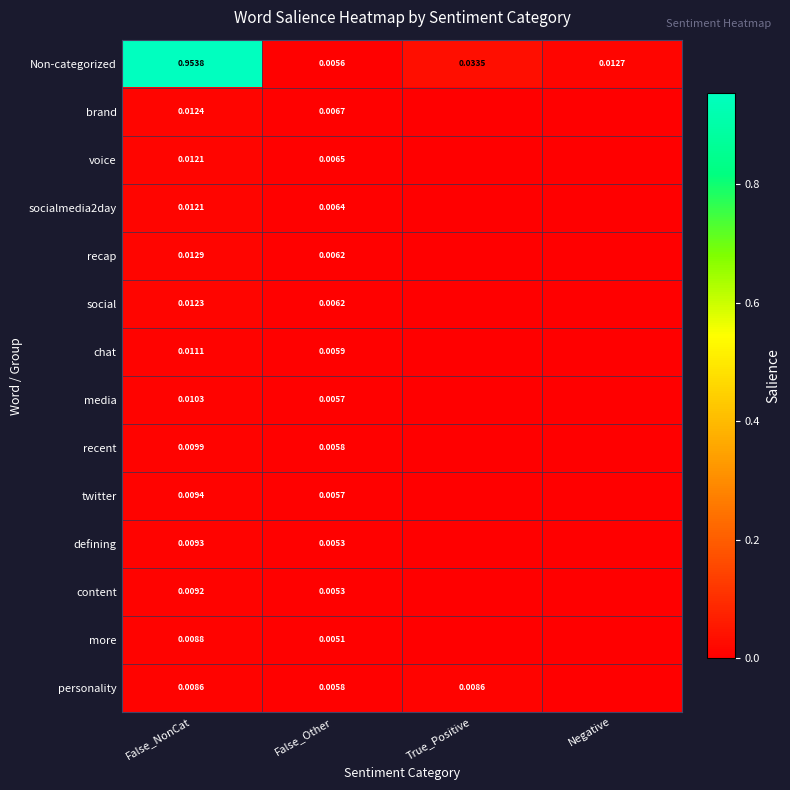

Between False_NonCat and False_Other, which series saw the biggest shift?

Non-categorized